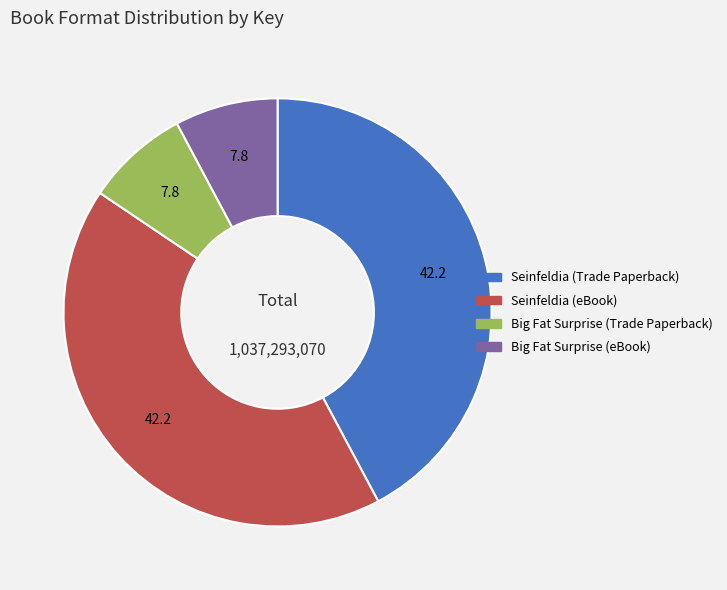

The Big Fat Surprise (eBook) slice represents 8% of the pie. True or false?

True